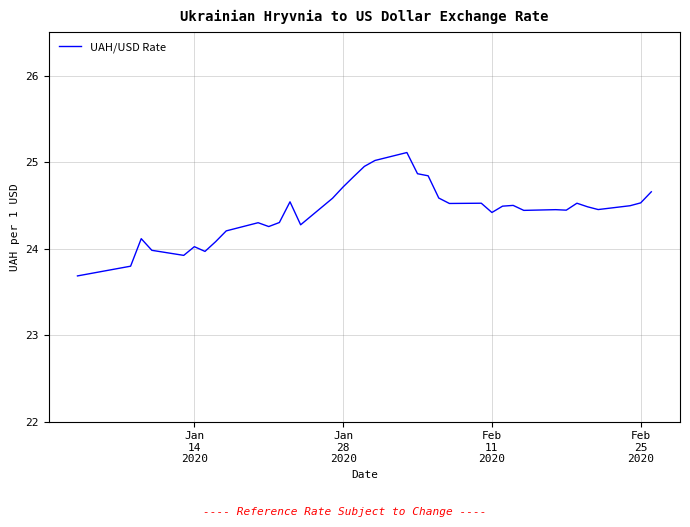

What is the greatest value displayed?

25.1